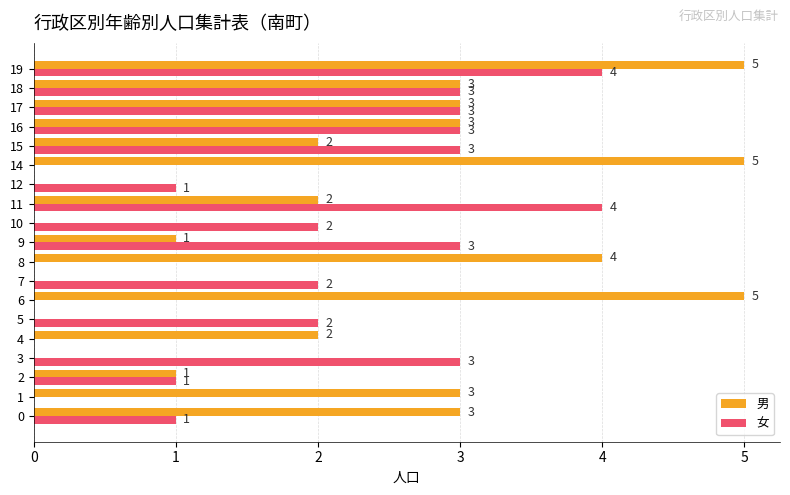

Which series changed the most between 3 and 15?

男